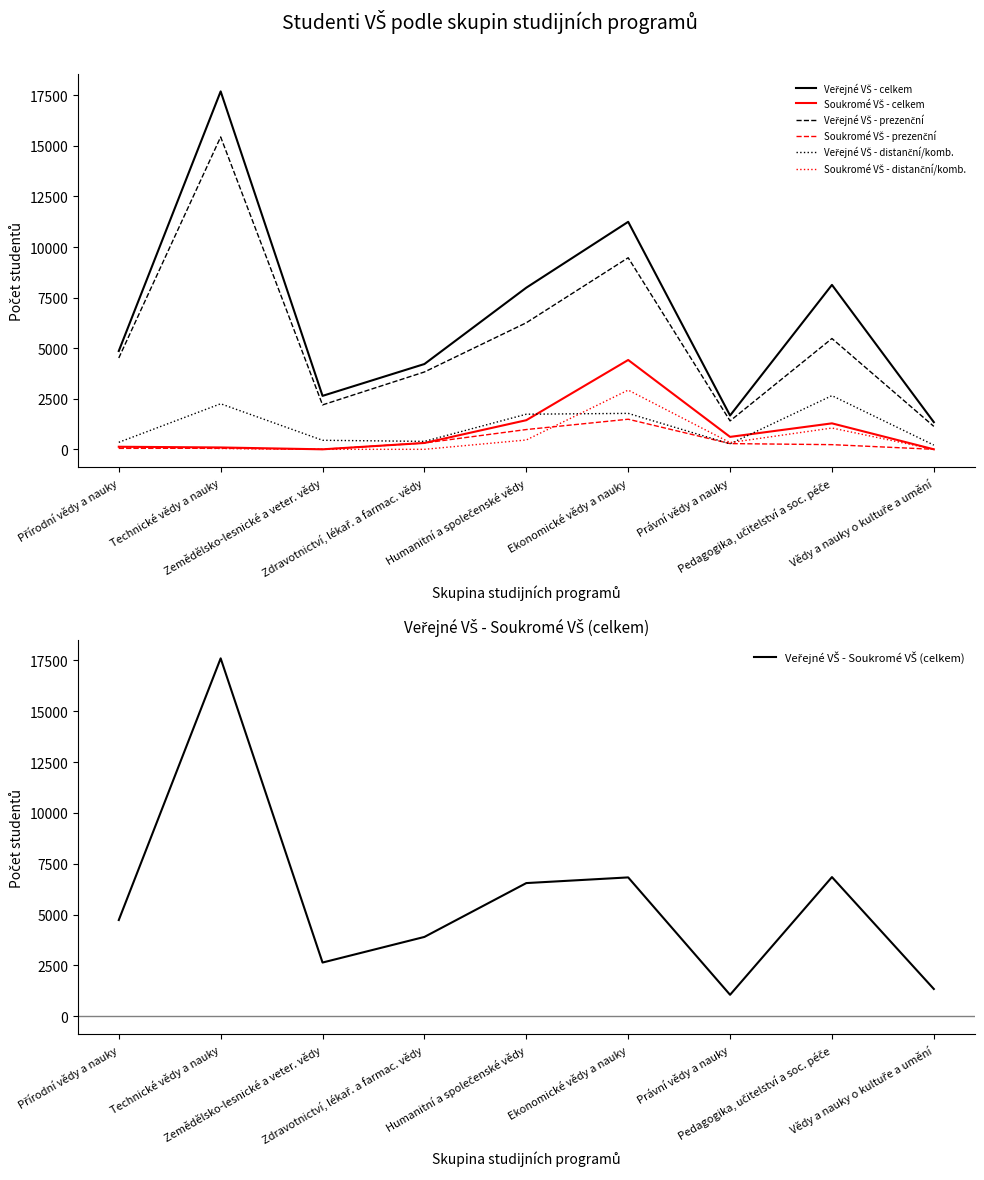

At which category is the sum across all series the highest?

Technické vědy a nauky